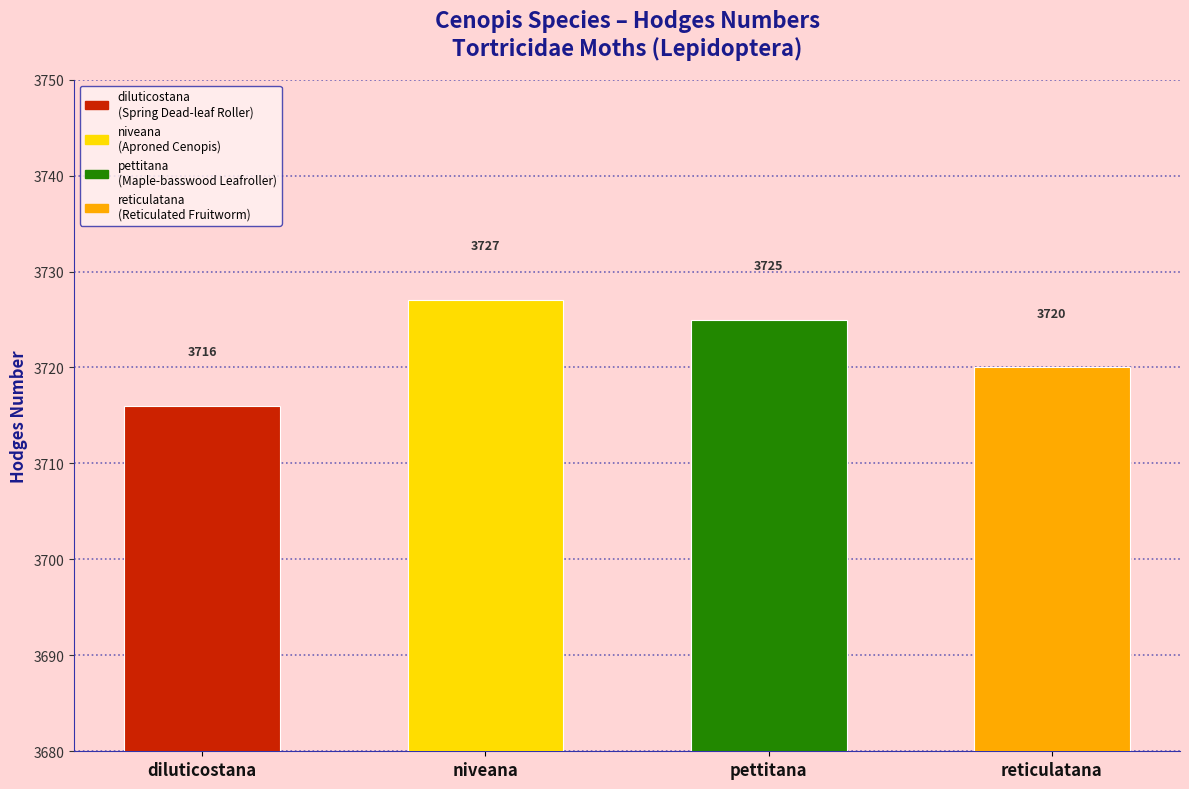

Rank the categories by value from lowest to highest.

diluticostana, reticulatana, pettitana, niveana